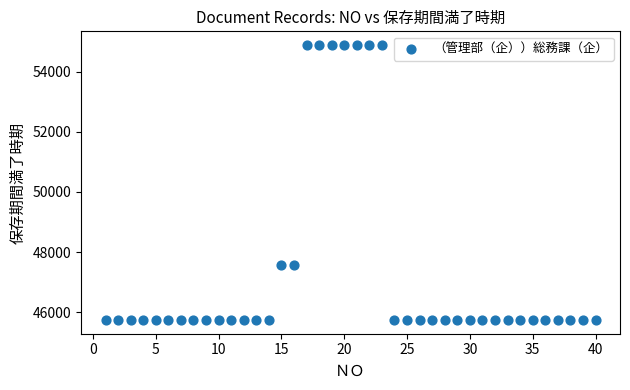

What is the range of X values (max minus min)?

39